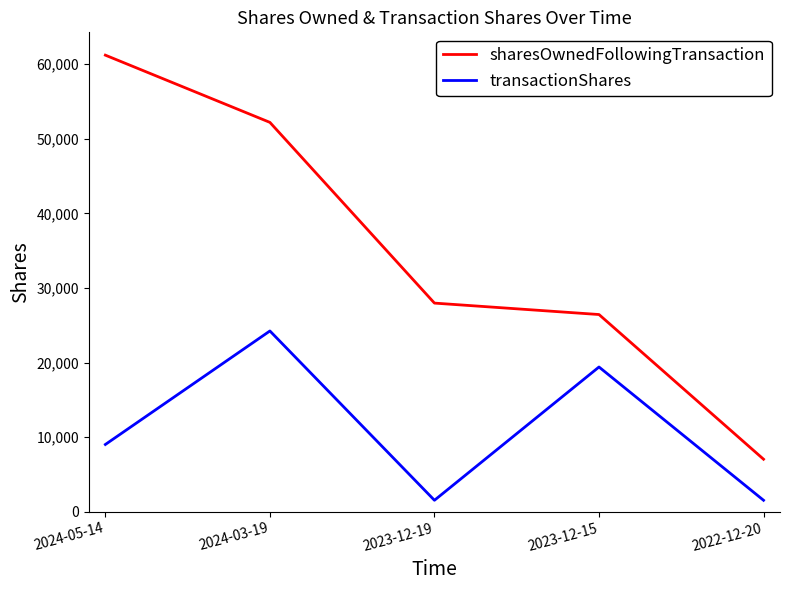

The sharesOwnedFollowingTransaction series shows 27974 at 2023-12-19. True or false?

True